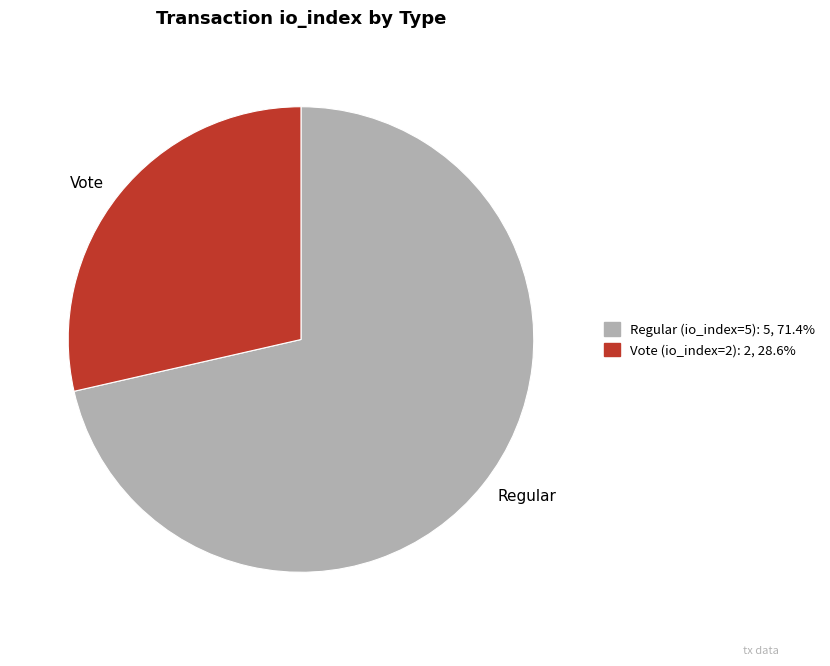

Count the number of slices in the pie.

2